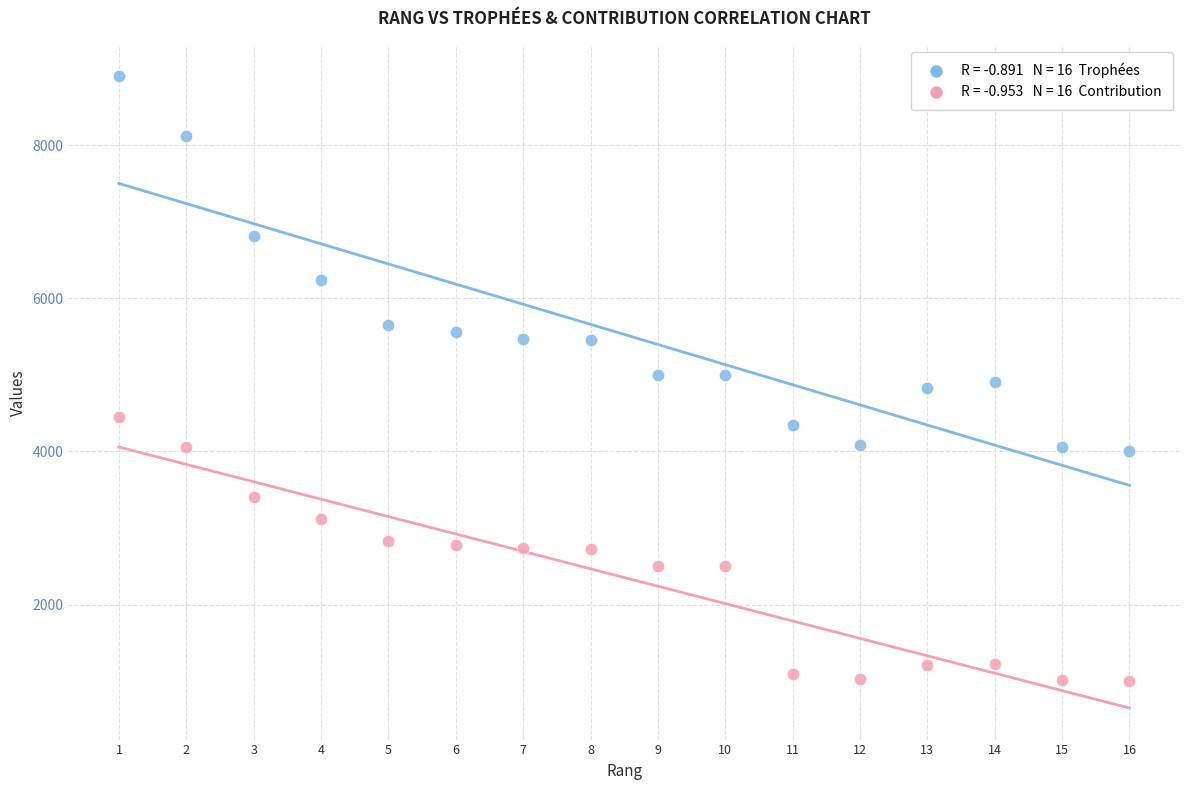

Across all data points, what is the range of X values (max minus min)?

15